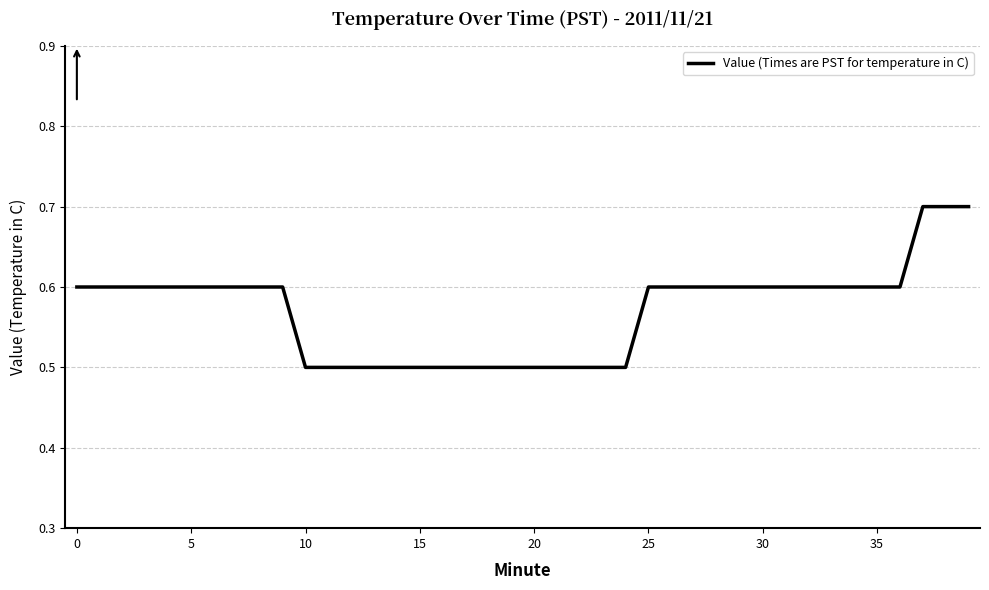

Is this an area chart (filled region under the line)?

No